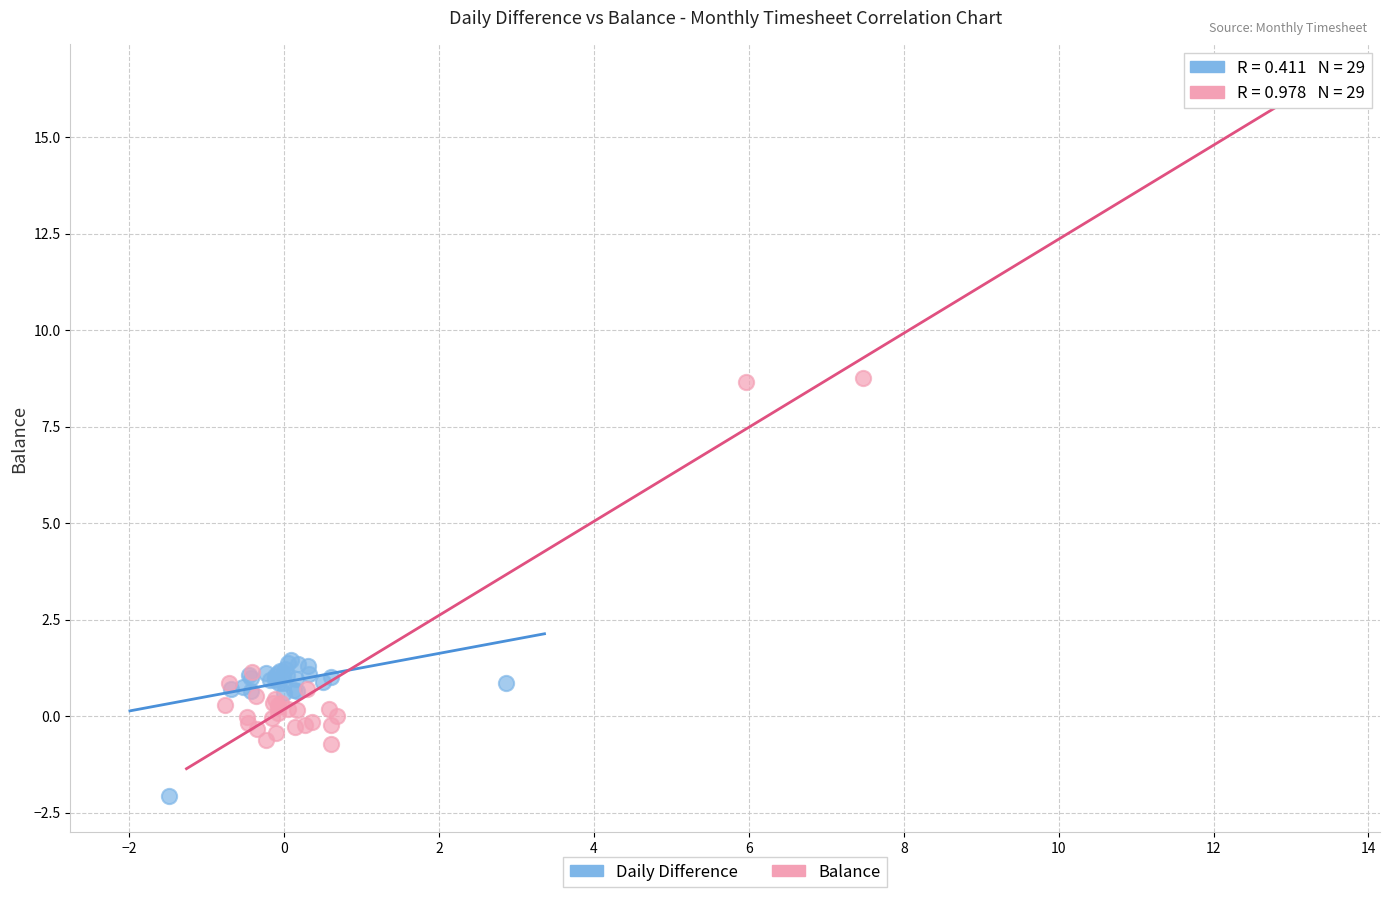

Which series contains the lowest Y value?

Daily Difference